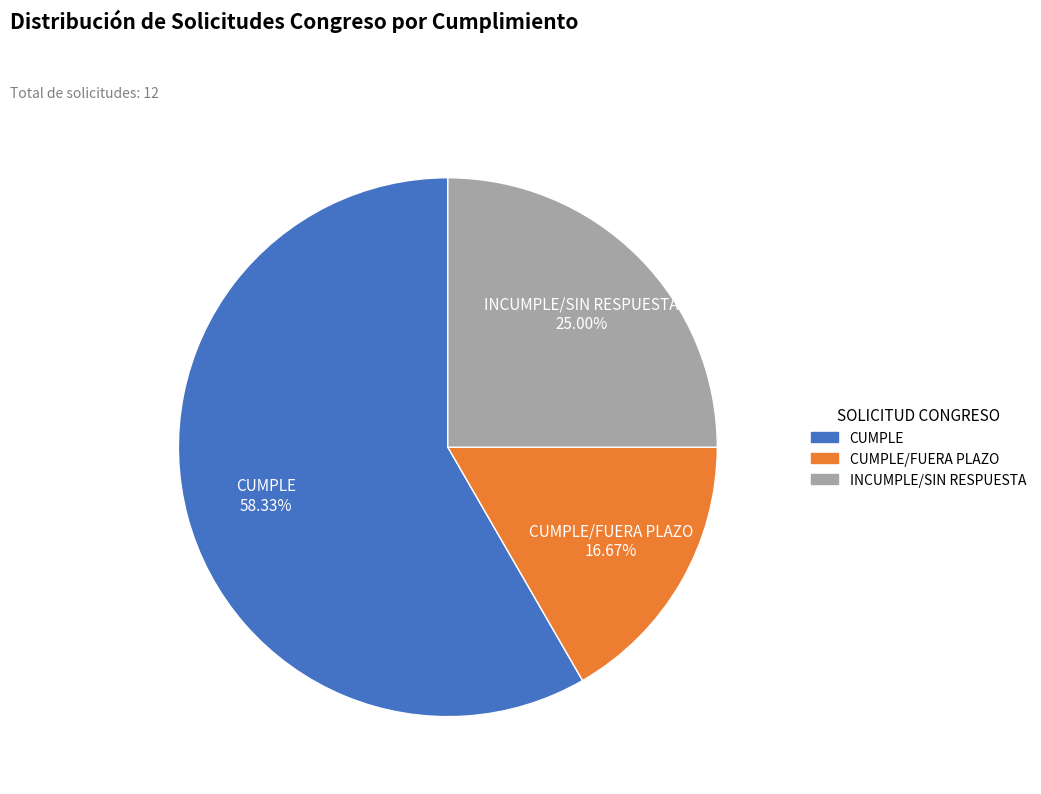

Is there a majority slice in this chart?

Yes